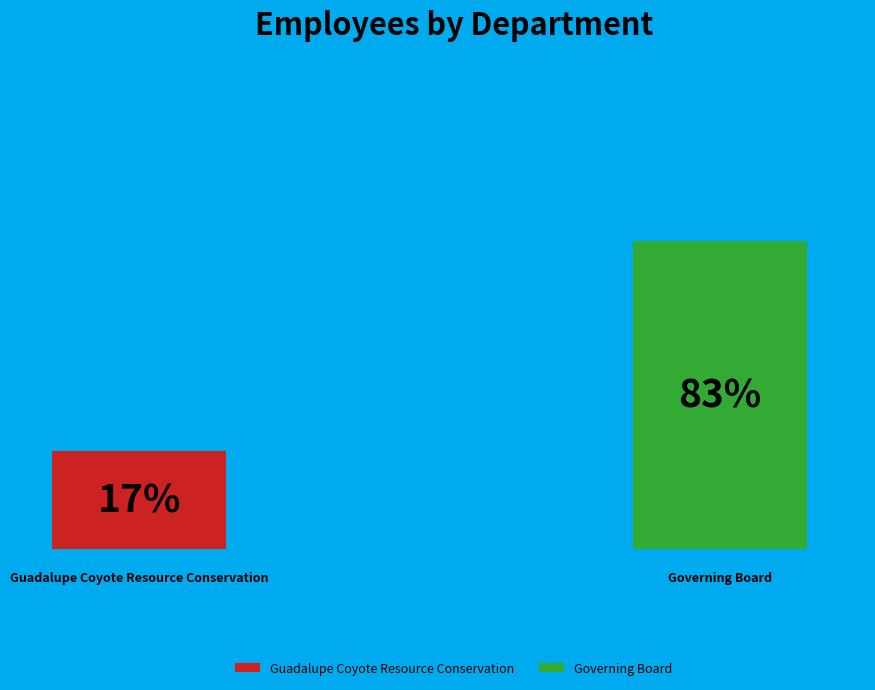

To the nearest percent, what portion does Guadalupe Coyote Resource Conservation represent?

17%